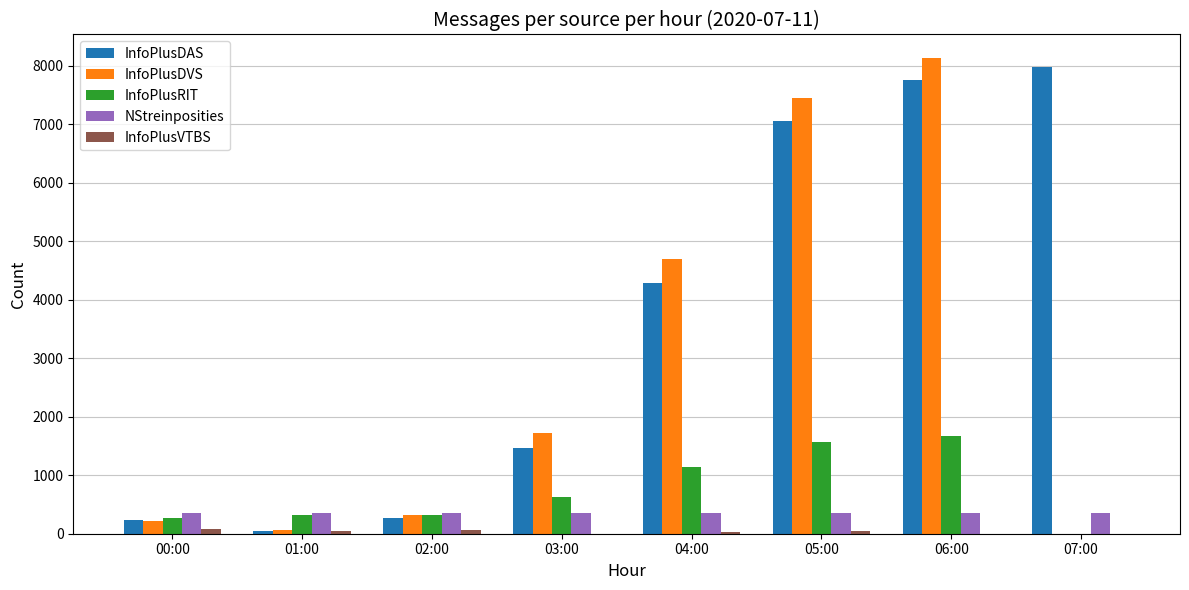

Is it true that InfoPlusDAS equals 5857 at 04:00?

False